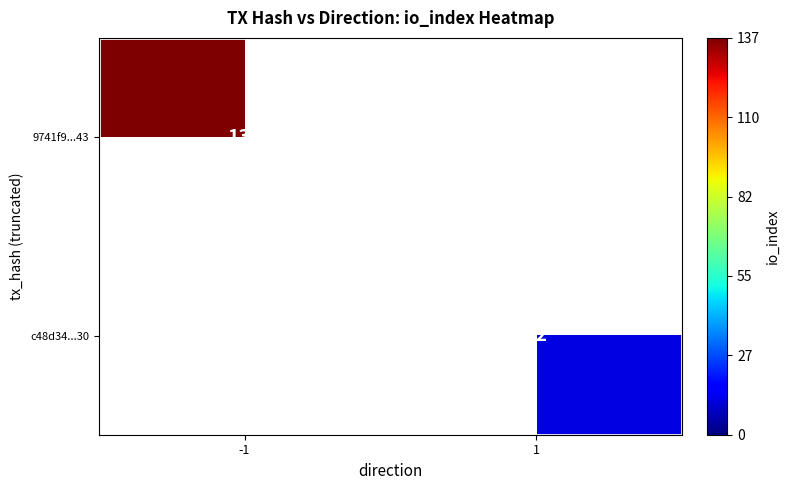

The value of c48d34...30 at 1 is 6. True or false?

False